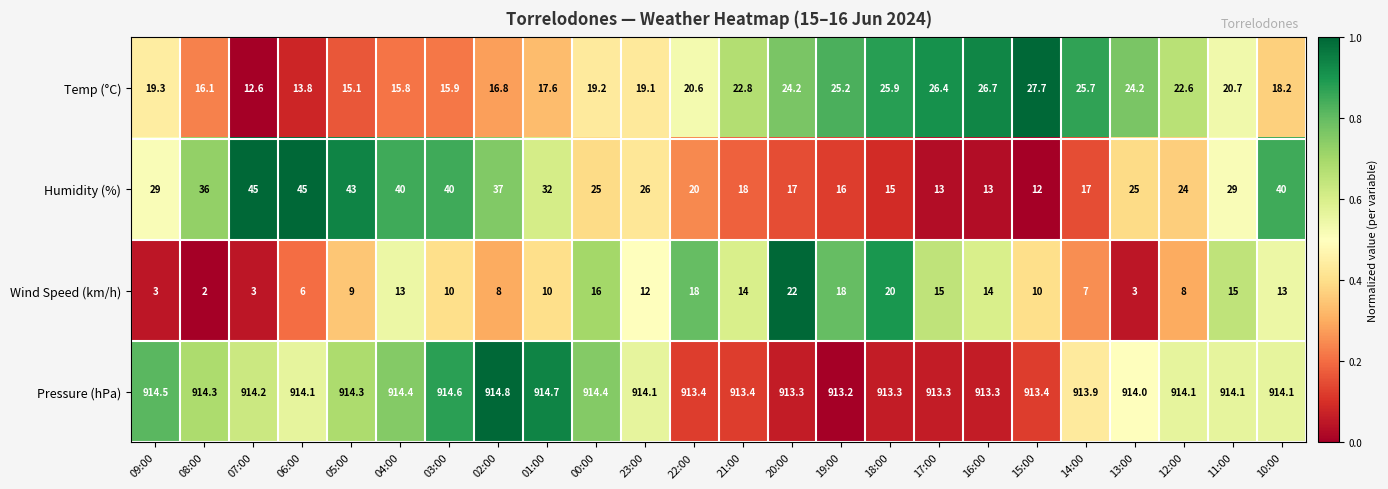

Between 23:00 and 18:00, which series saw the biggest shift?

Humidity (%)